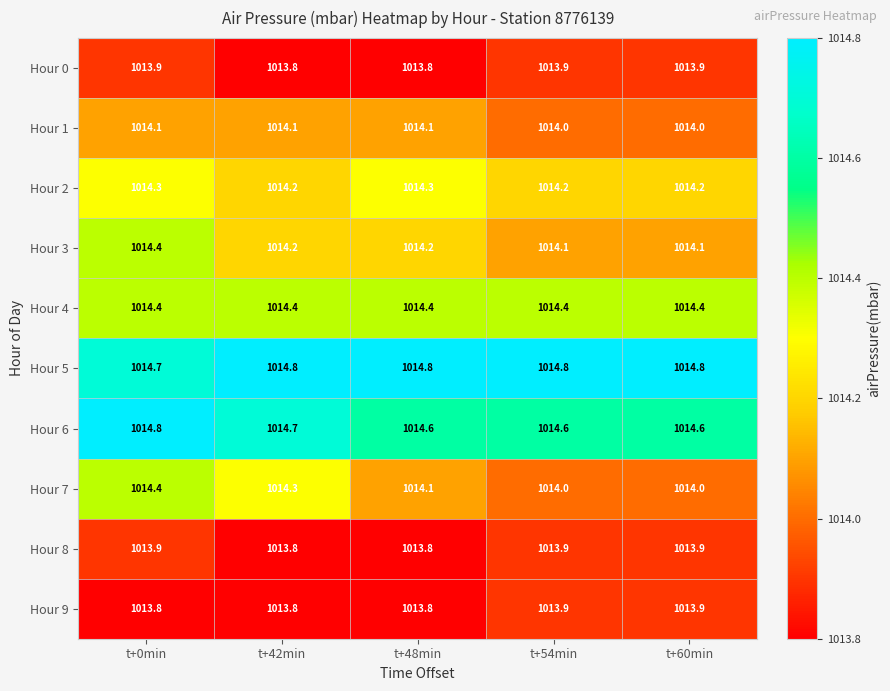

What is the average value of the Hour 0 series?

1013.9